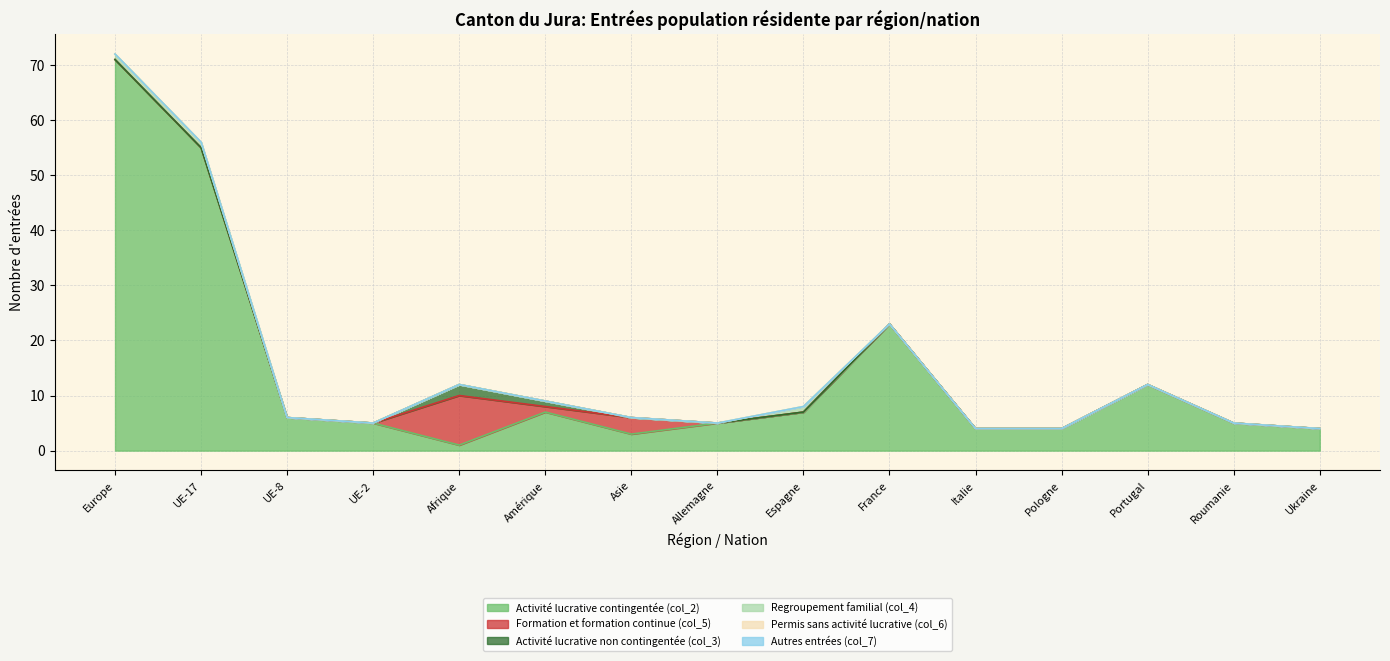

What are all the series names shown in the legend?

Activité lucrative contingentée (col_2), Formation et formation continue (col_5), Activité lucrative non contingentée (col_3), Regroupement familial (col_4), Permis sans activité lucrative (col_6), Autres entrées (col_7)